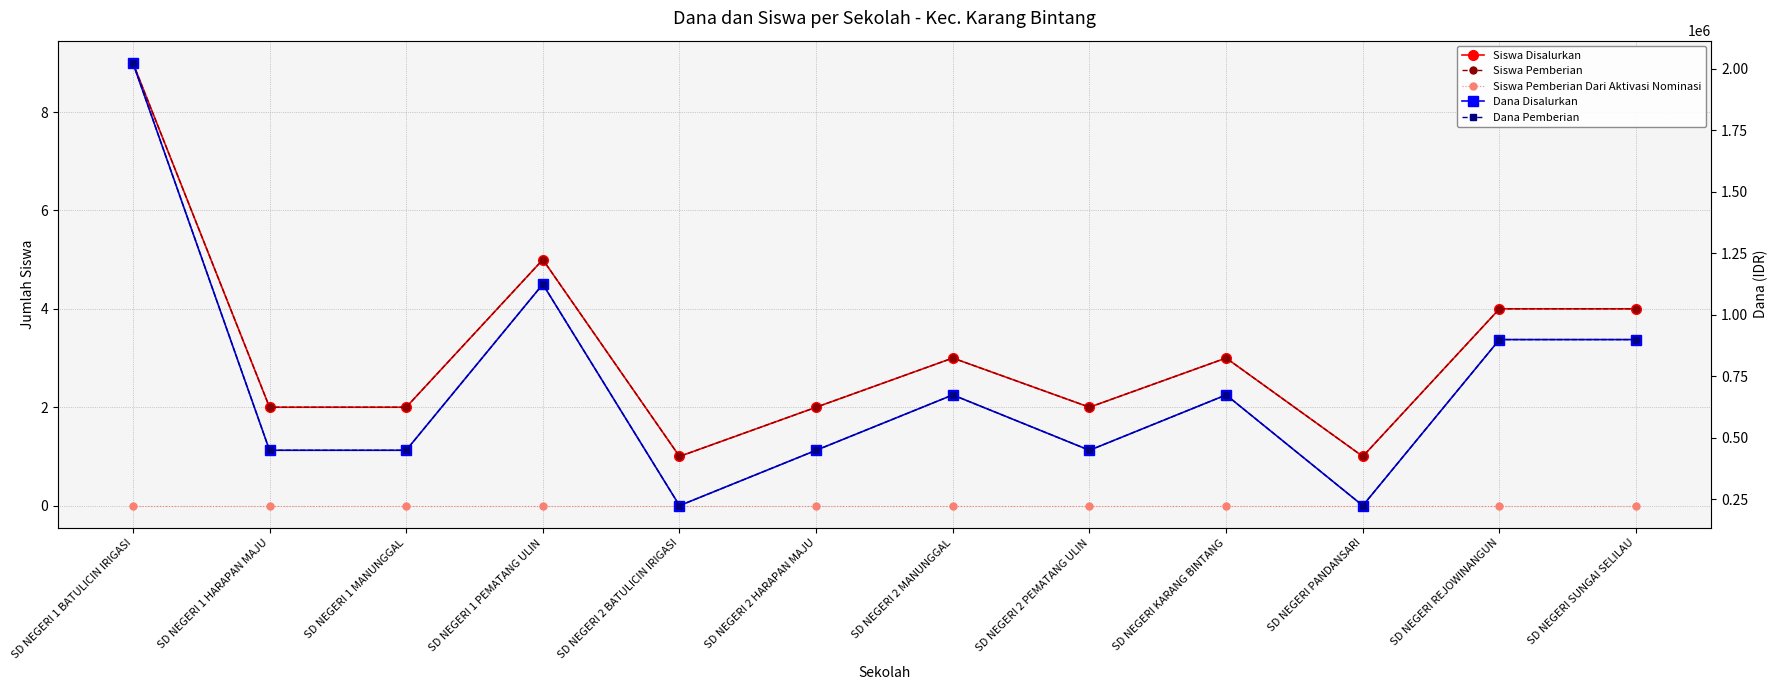

What is the total value across all series at SD NEGERI 2 HARAPAN MAJU?

900004